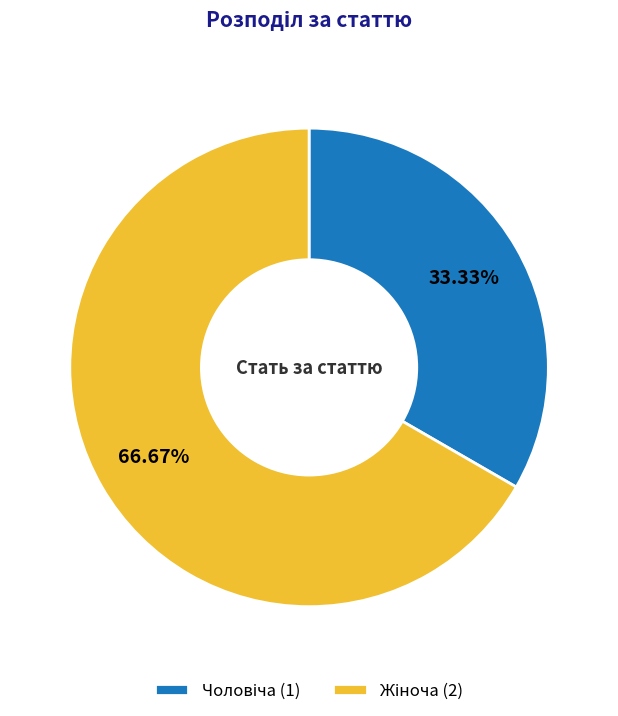

To the nearest percent, what is the difference between the largest and smallest slice percentages?

33%